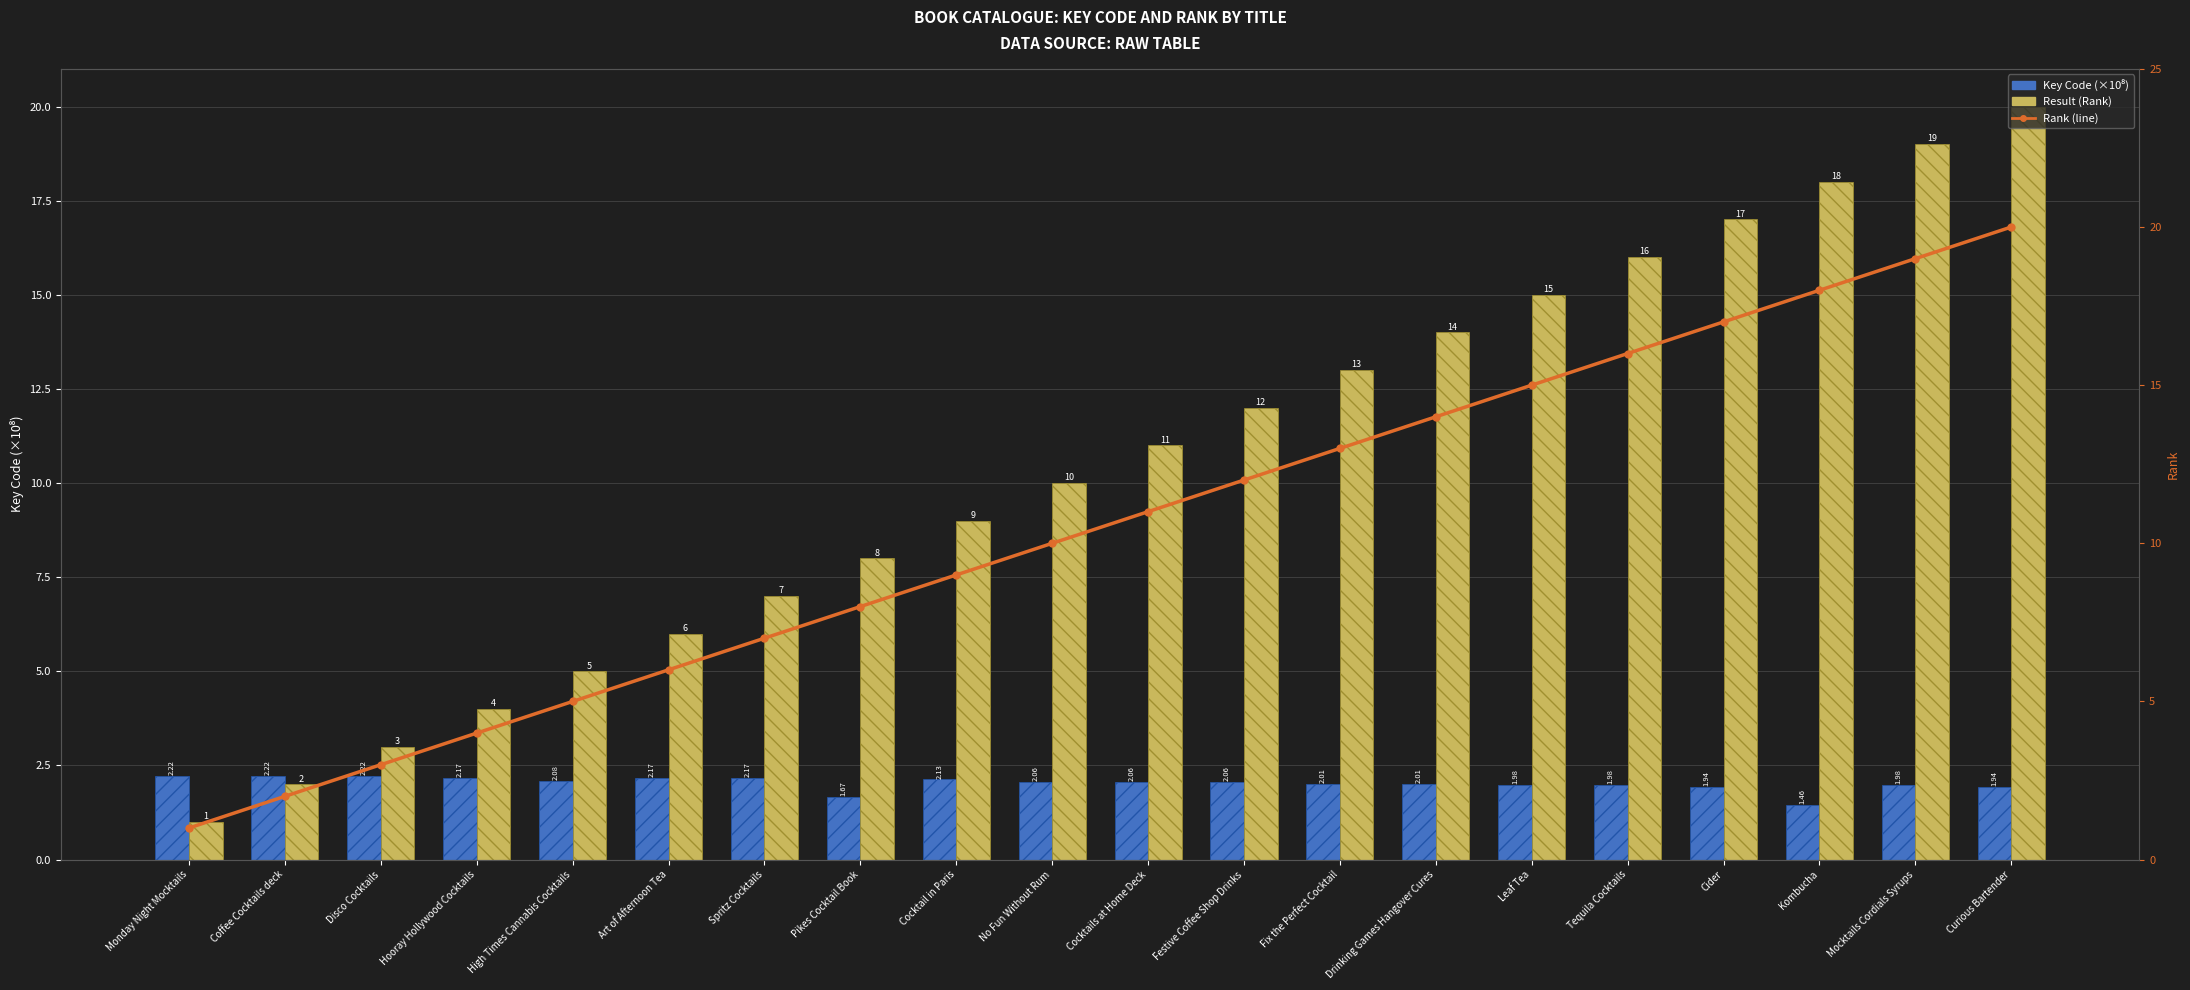

Which series has the largest total across all categories?

Result (Rank)